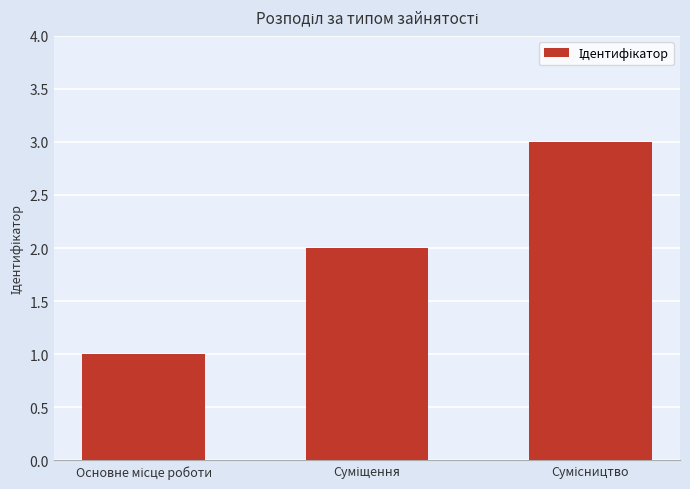

What is the maximum value shown in the chart?

3